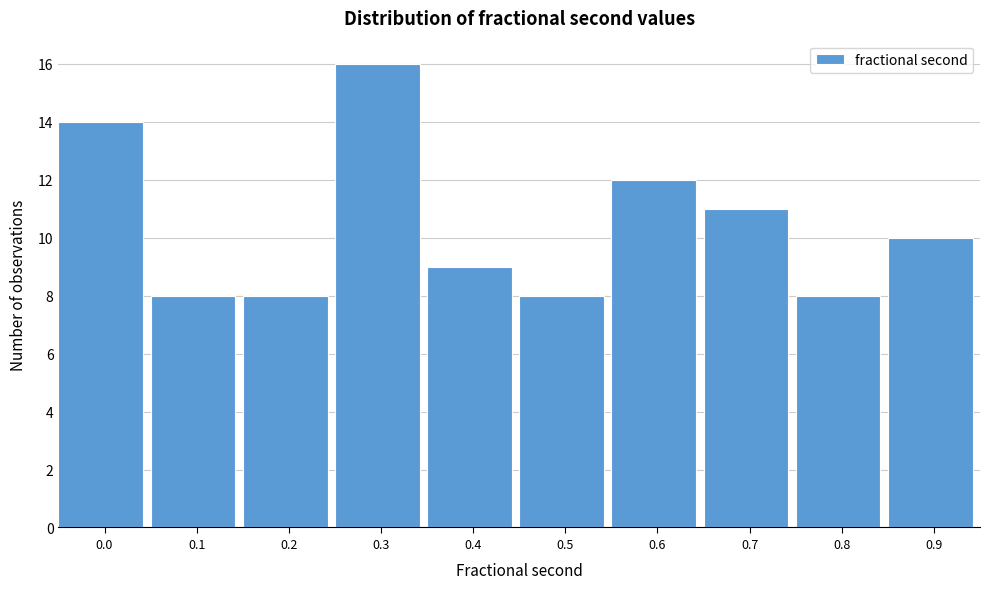

Reading left to right, extract all data points from this chart.

0.0=14	0.1=8	0.2=8	0.3=16	0.4=9	0.5=8	0.6=12	0.7=11	0.8=8	0.9=10